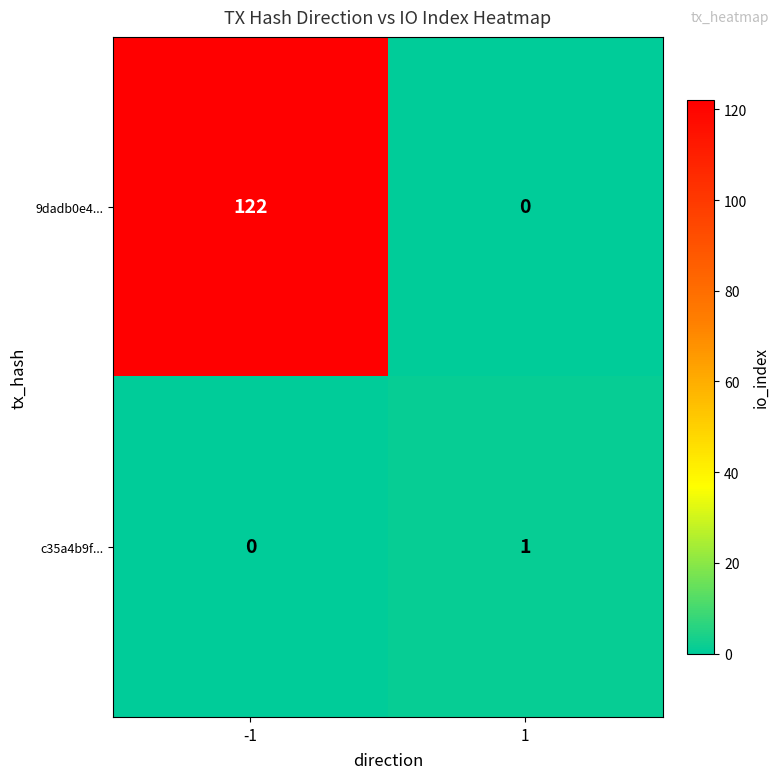

What is the difference between the maximum and minimum values in the 9dadb0e4... series?

122